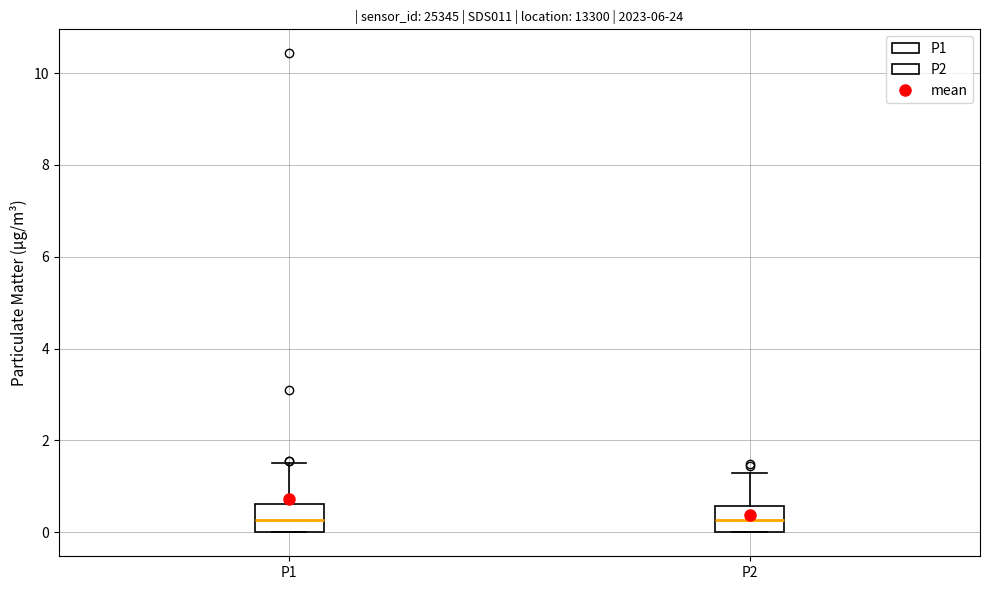

Reading left to right, read every box against the y-axis: the position of its median line, the range the box covers, and the ends of its whiskers. The values are not printed on the chart, so give them approximately, as read against the axis.

P1: median 0.2, box 0.0 to 0.6, whiskers 0.0 to 1.6
P2: median 0.2, box 0.0 to 0.6, whiskers 0.0 to 1.4